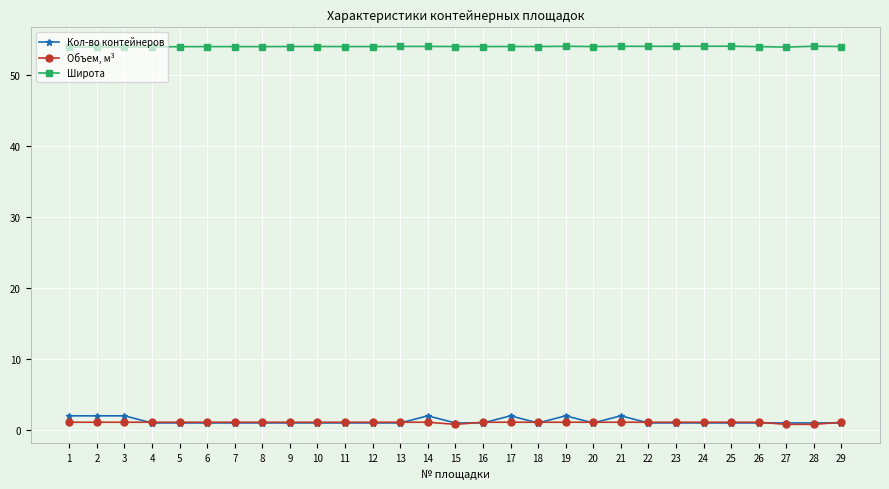

True or false: Широта and Объем, м³ cross at least once.

False